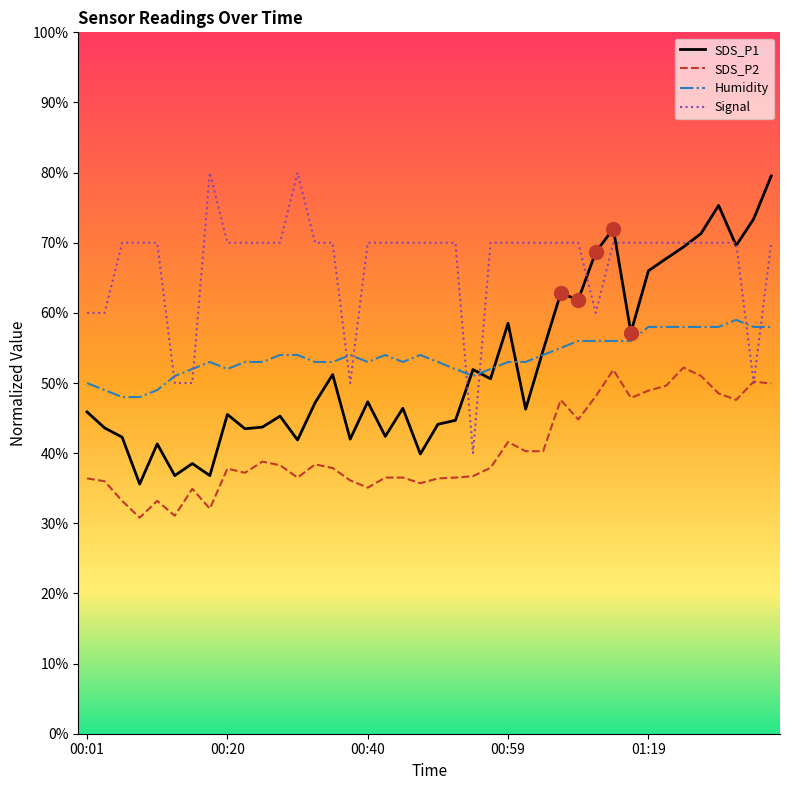

True or false: SDS_P2 and Humidity cross at least once.

False